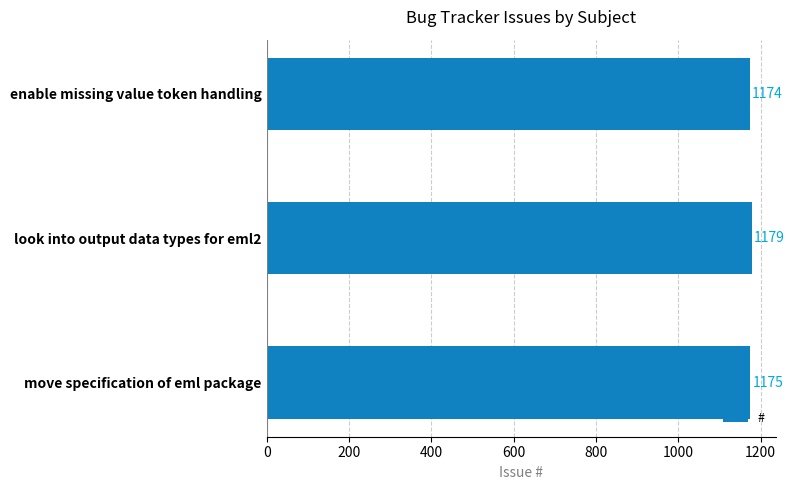

Reading bottom to top, list all the values displayed in this chart.

1175	1179	1174